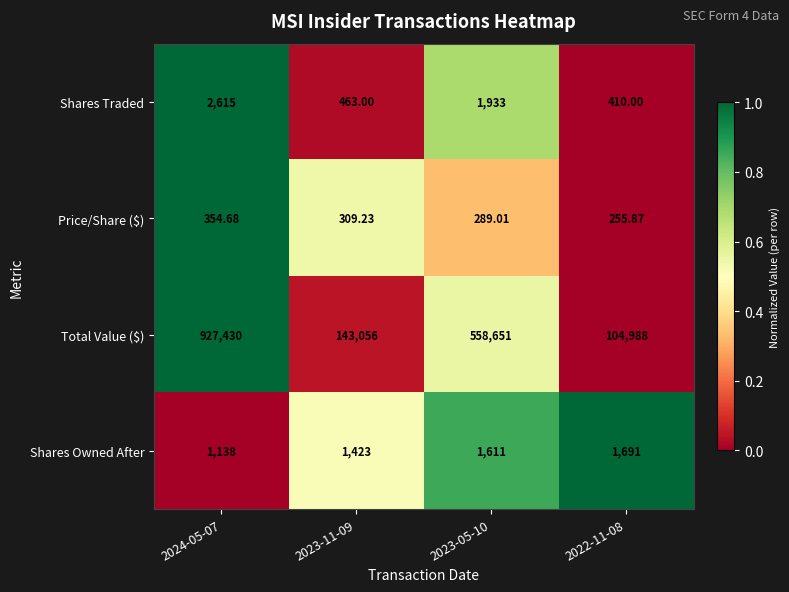

Between 2023-11-09 and 2023-05-10, which series saw the biggest shift?

Total Value ($)